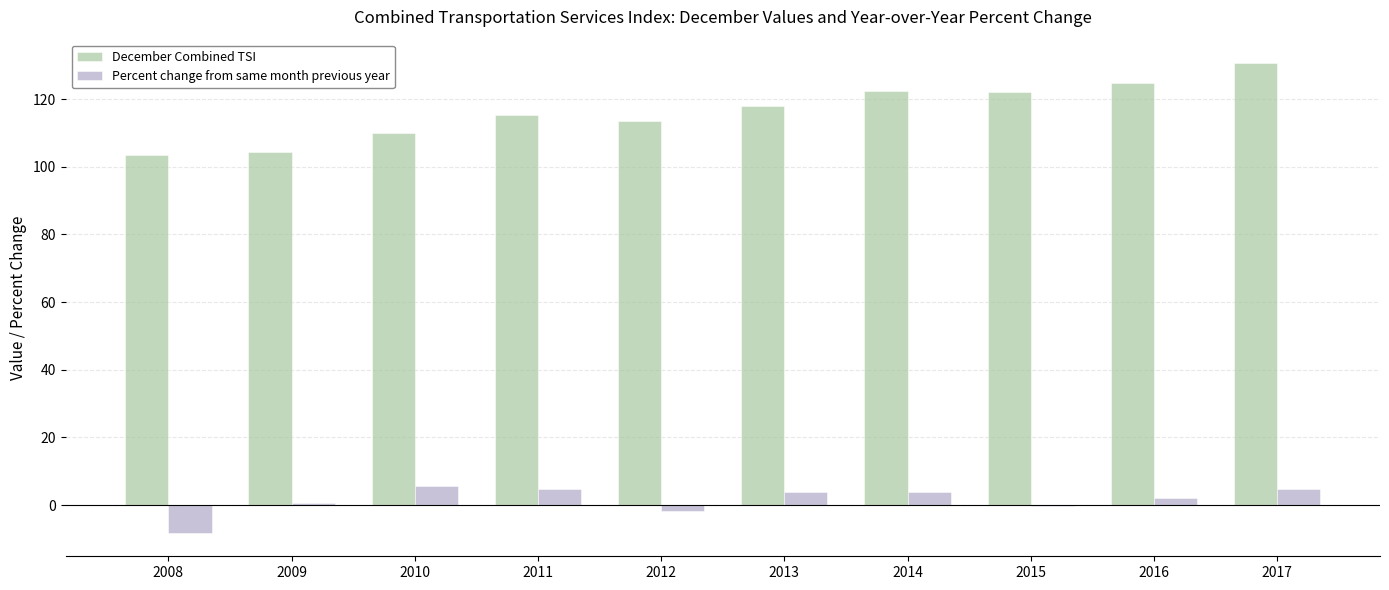

What is the total value across all series at 2010?

115.8